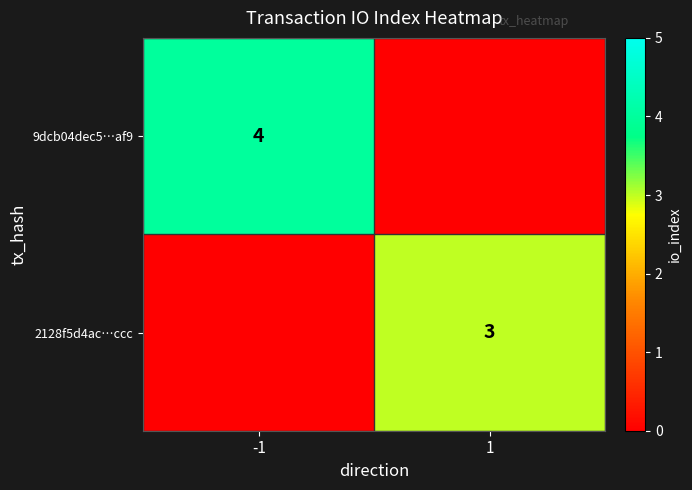

The 9dcb04dec5…af9 series shows 4 at -1. True or false?

True